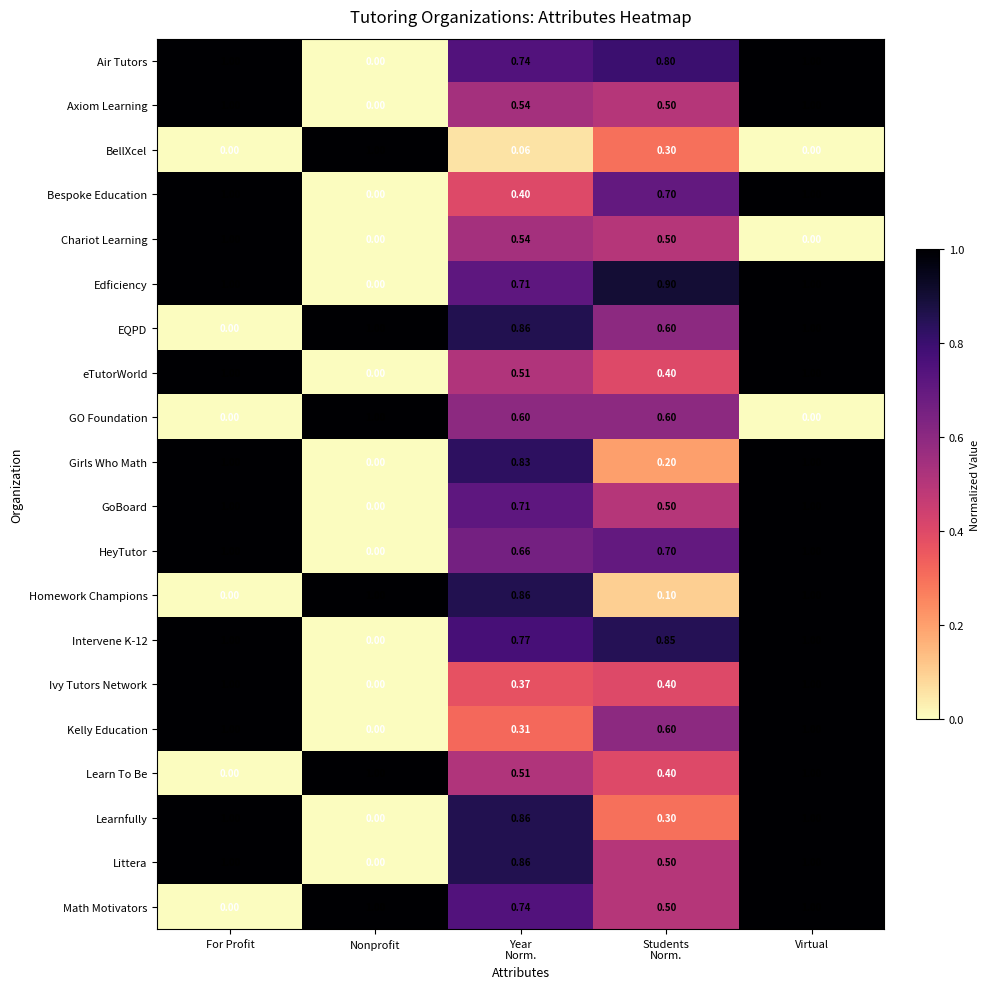

What is the maximum value shown in the chart?

1.0